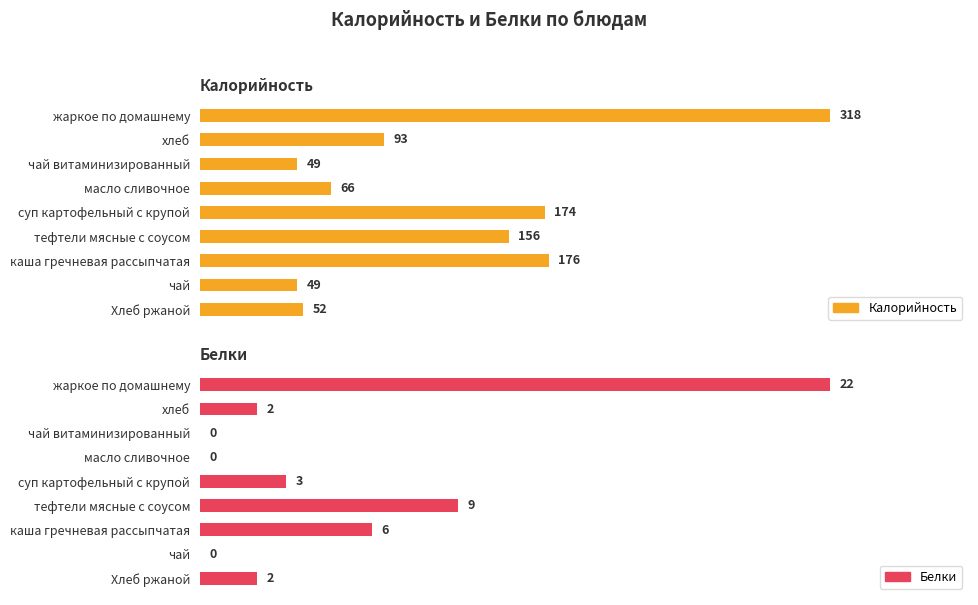

At 300, list the series in order from smallest to largest.

Белки, Калорийность